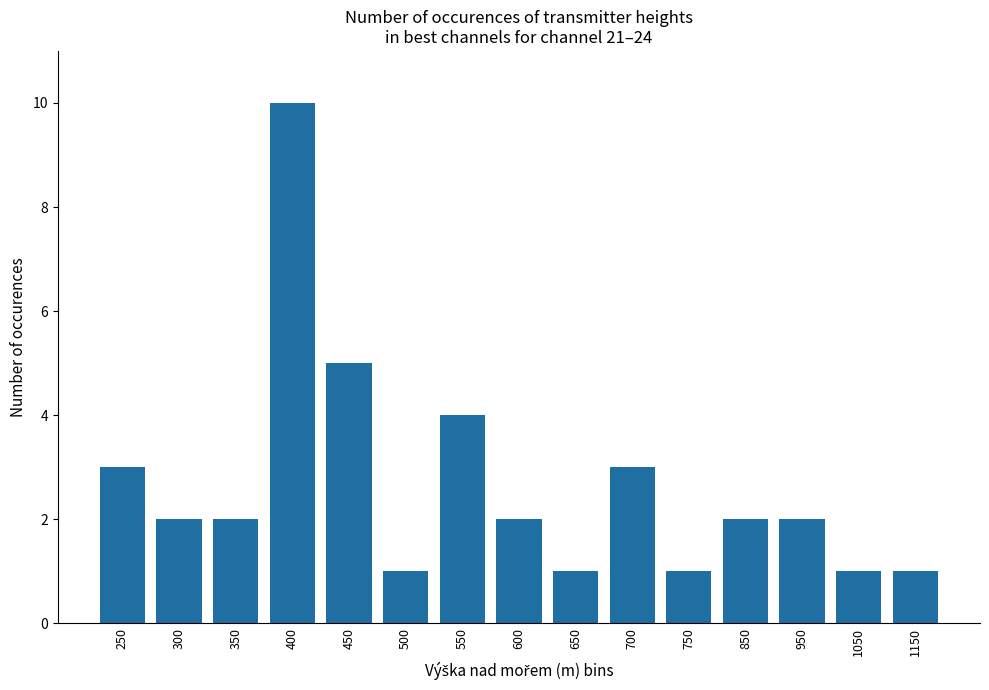

What is the sum of the values at 450 and 700?

8